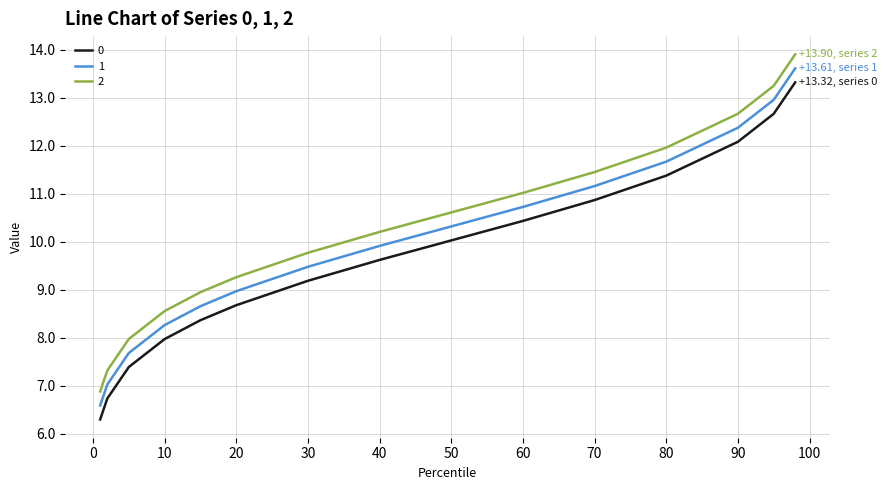

True or false: 2 and 1 intersect in this chart.

False